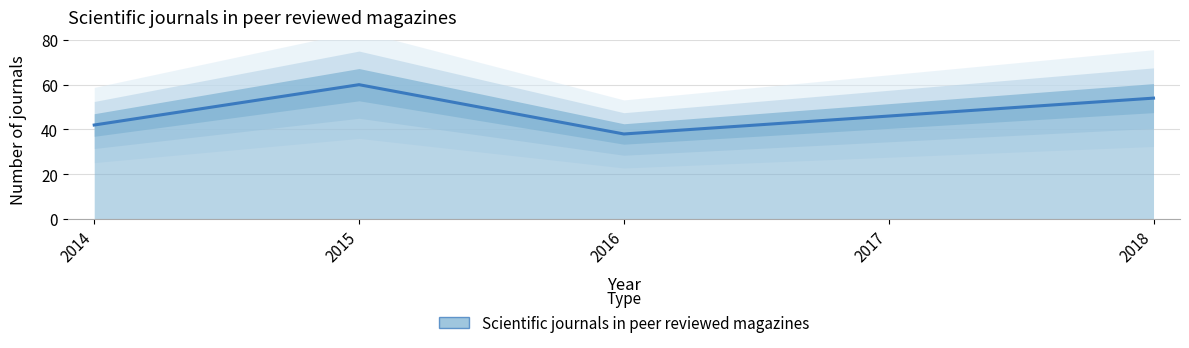

Reading left to right, list all the values displayed in this chart.

42	60	38	46	54